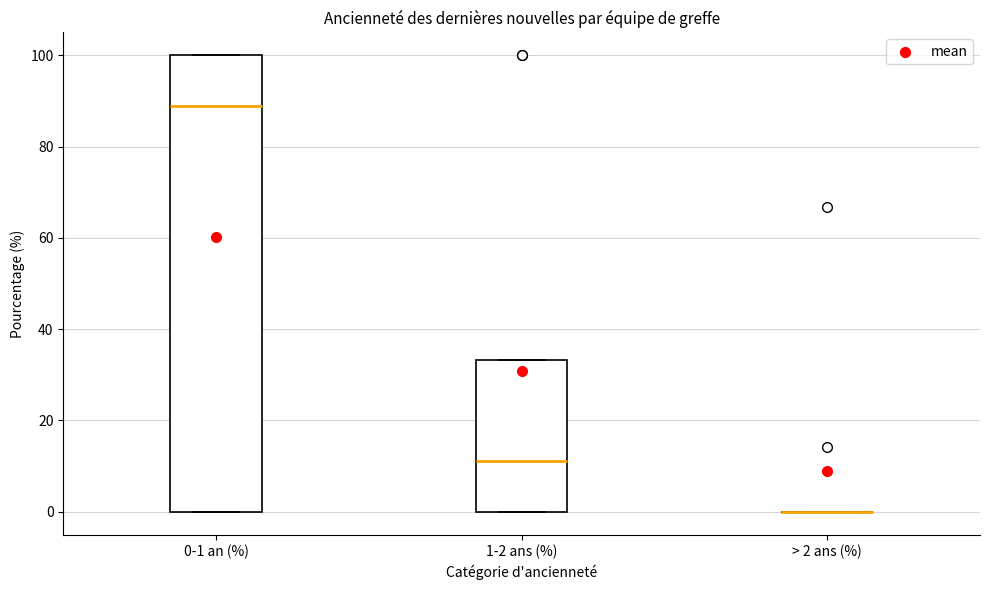

Where is the upper edge of the box for 1-2 ans (%) on the y-axis? The values are not printed on the chart, so give them approximately, as read against the axis.

34